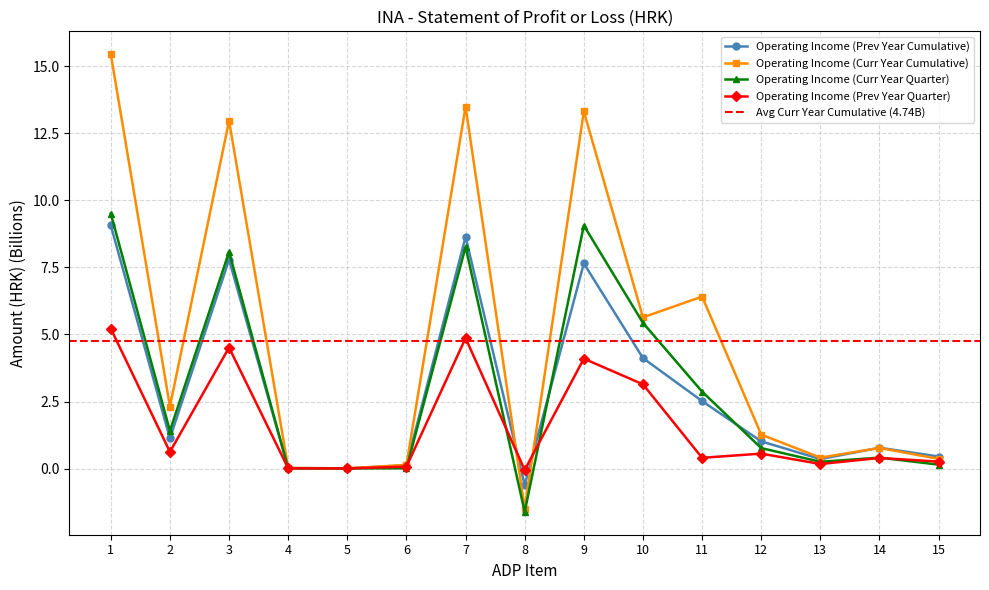

The Operating Income (Curr Year Cumulative) series shows 0.4 at 15. True or false?

True